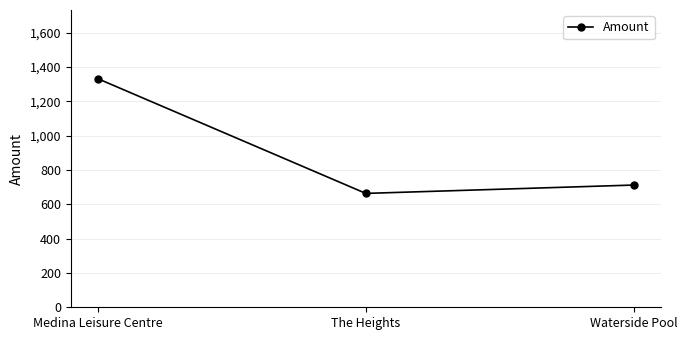

Reading left to right, transcribe all the data shown in this chart.

Medina Leisure Centre=1331.8	The Heights=663.2	Waterside Pool=711.9